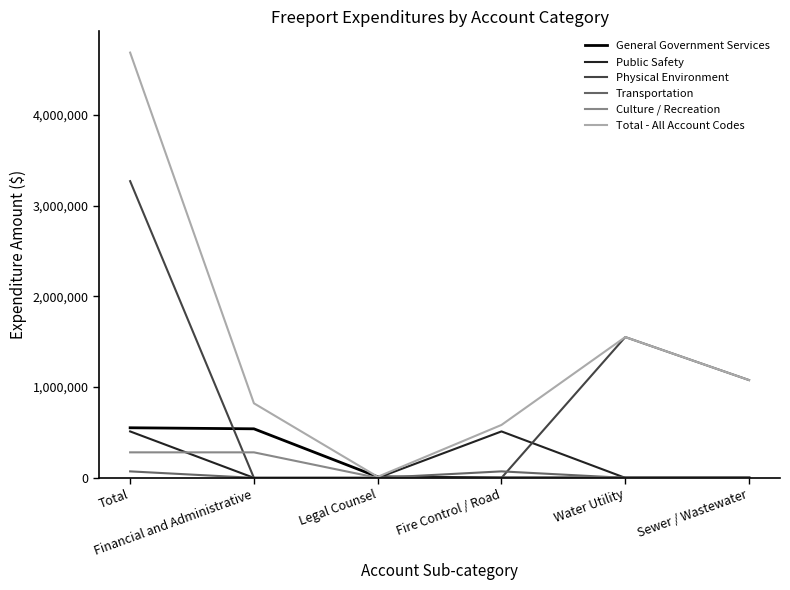

How many lines are shown in the chart?

6